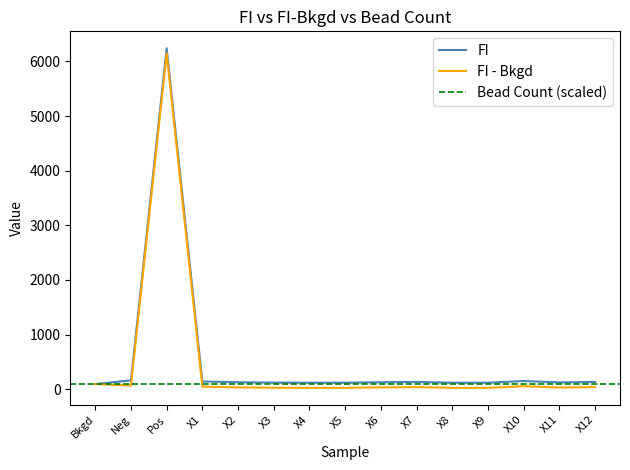

List the labels in order of FI value, smallest first.

Bkgd, X4, X8, X5, X9, X3, X11, X6, X2, X12, X7, X1, X10, Neg, Pos